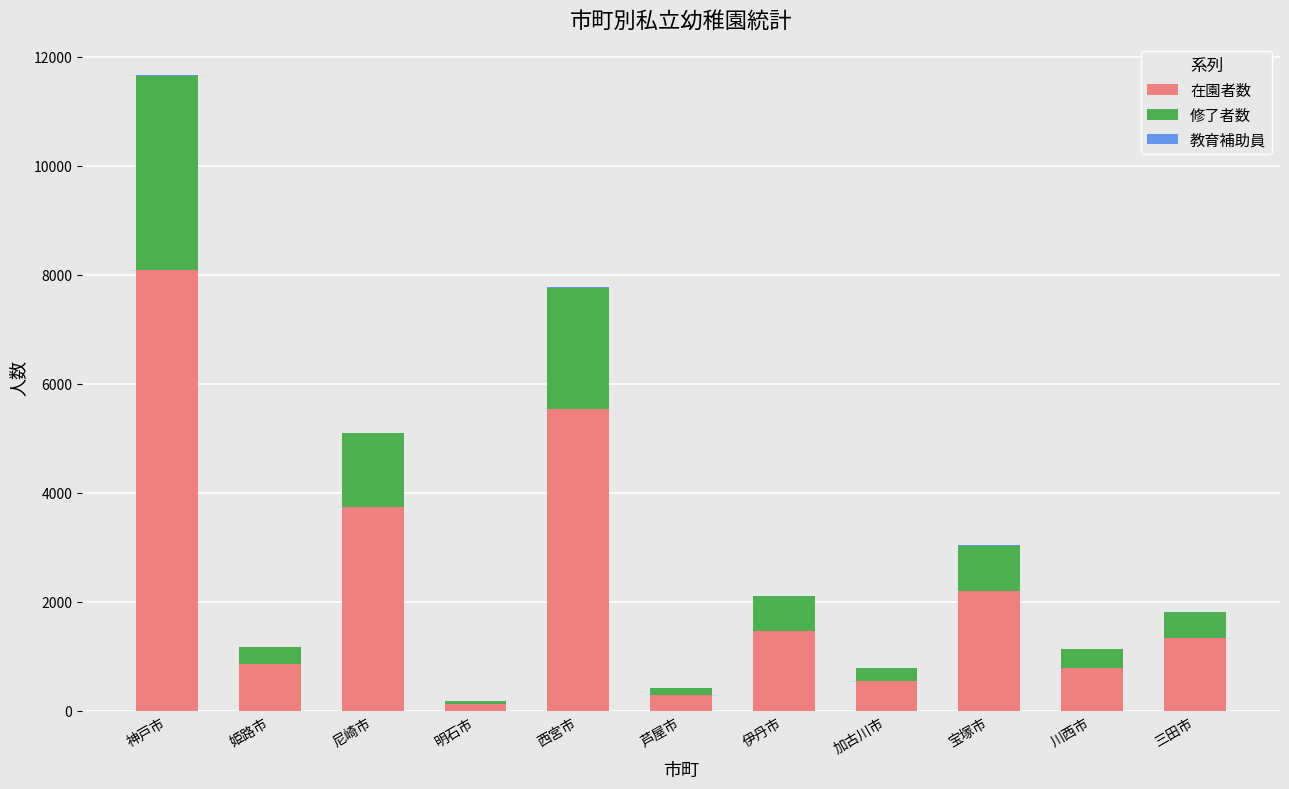

Count the number of categories in the chart.

11